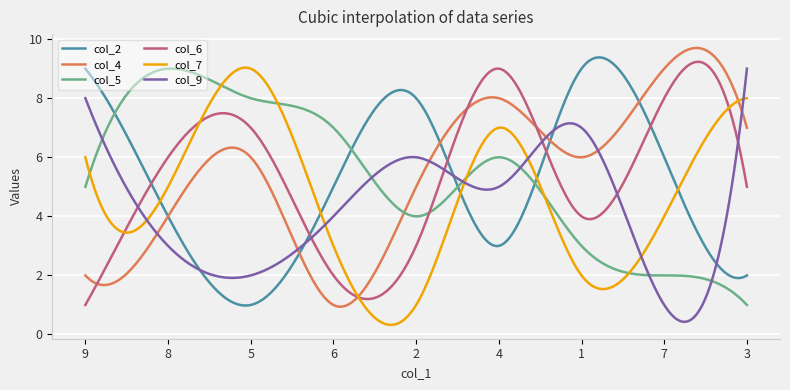

What is the lowest value of the col_5 series?

1.0